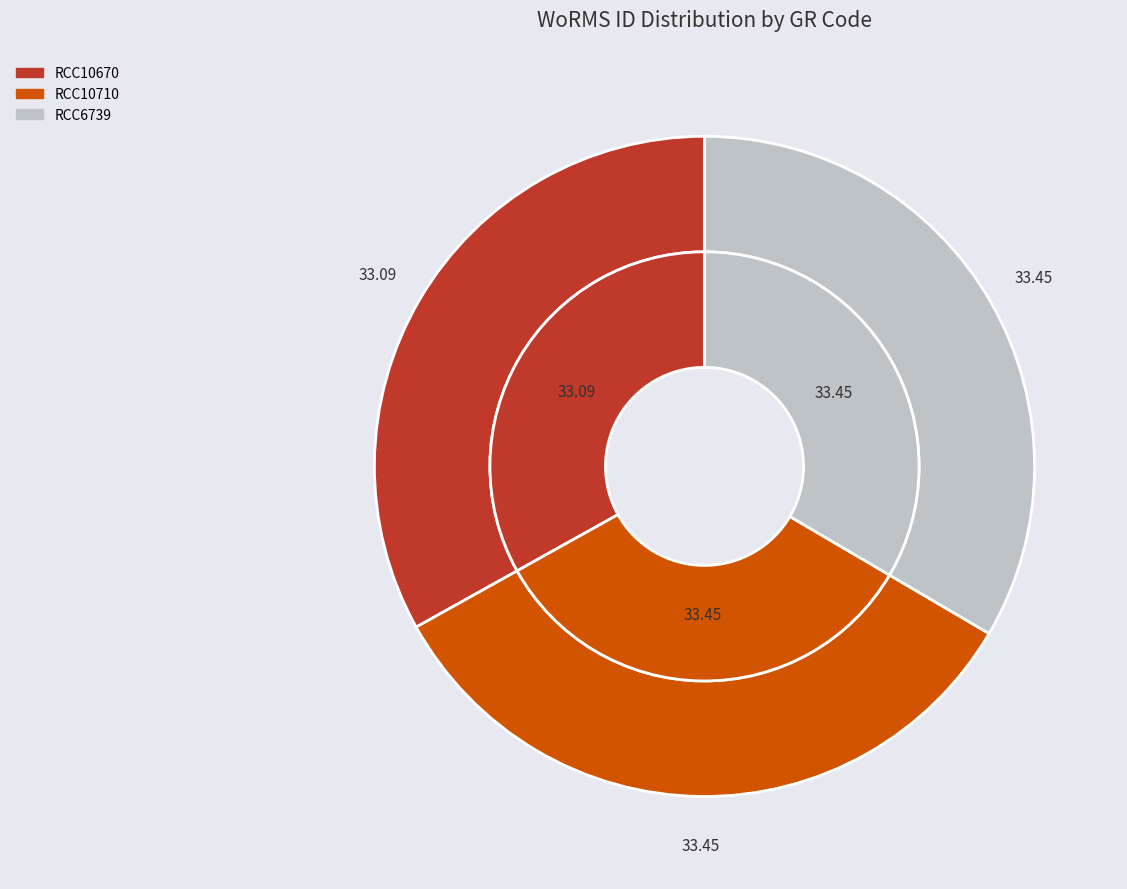

Rank the categories by value from lowest to highest.

RCC10670, RCC10710, RCC6739